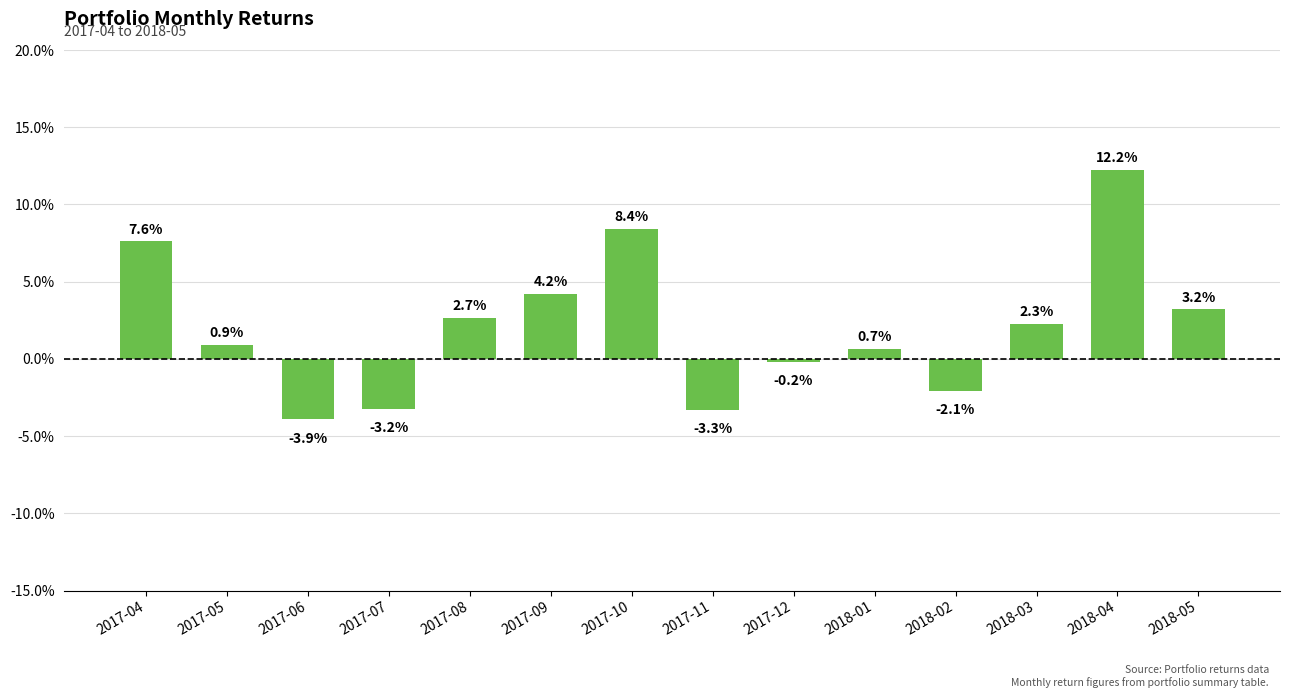

How many values exceed 0?

9